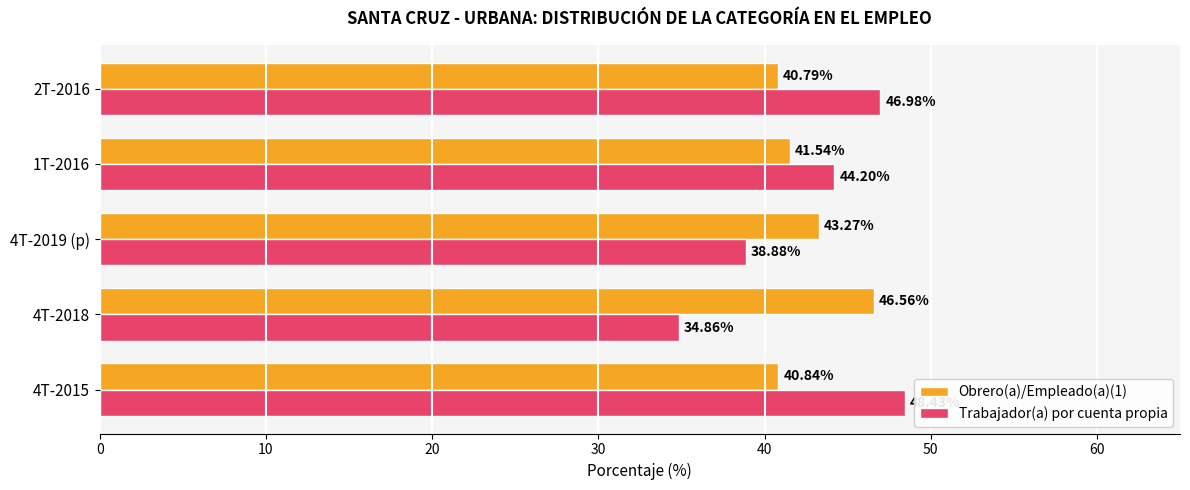

What is the total value across all series at 4T-2015?

89.3